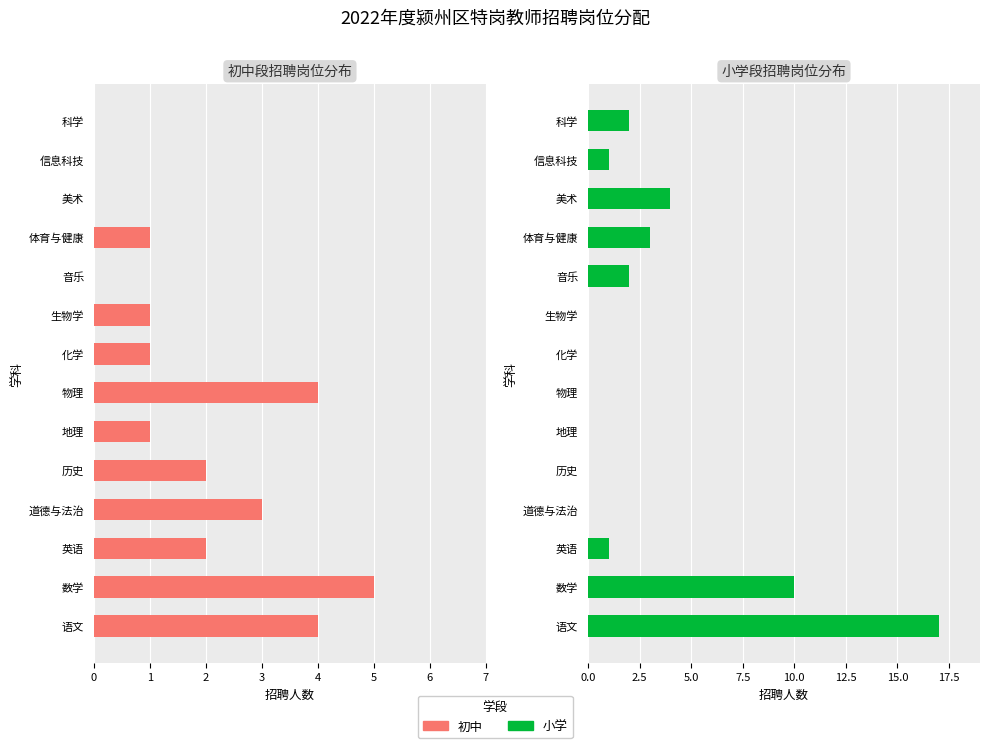

Rank the series by their maximum value, from lowest to highest.

初中, 小学